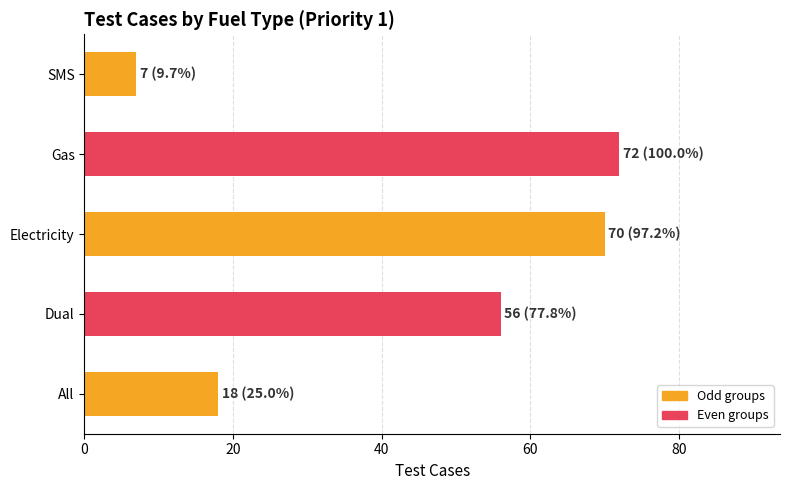

How many data points are less than 56?

2